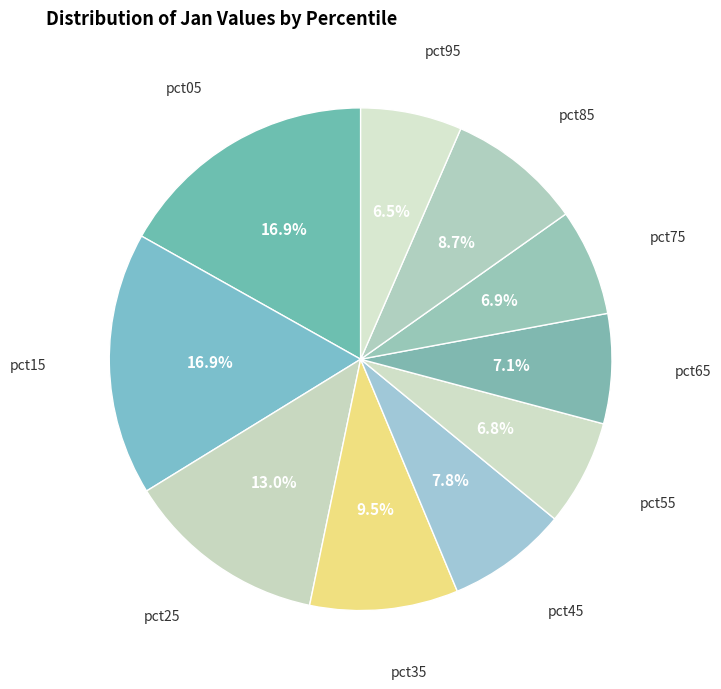

Count the number of slices in the pie.

10